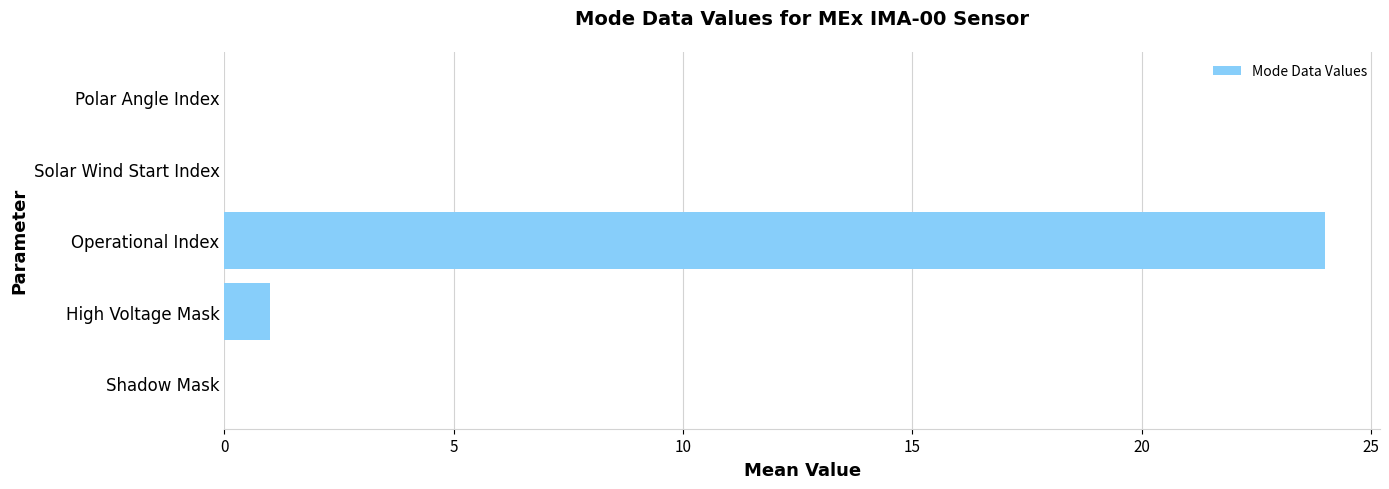

Reading top to bottom, transcribe all the data shown in this chart.

Polar Angle Index=0	Solar Wind Start Index=0	Operational Index=24	High Voltage Mask=1	Shadow Mask=0